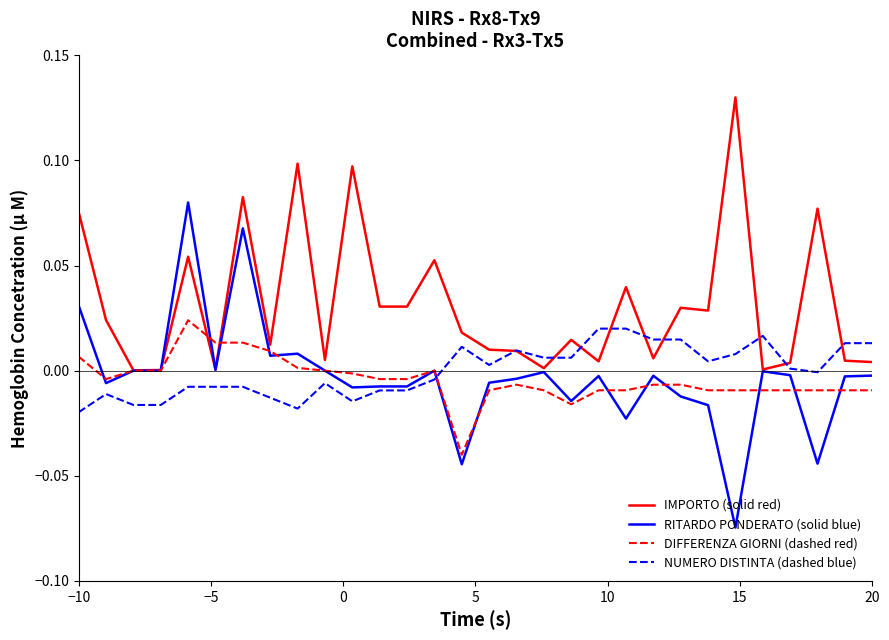

Which series has the widest spread of values?

RITARDO PONDERATO (solid blue)